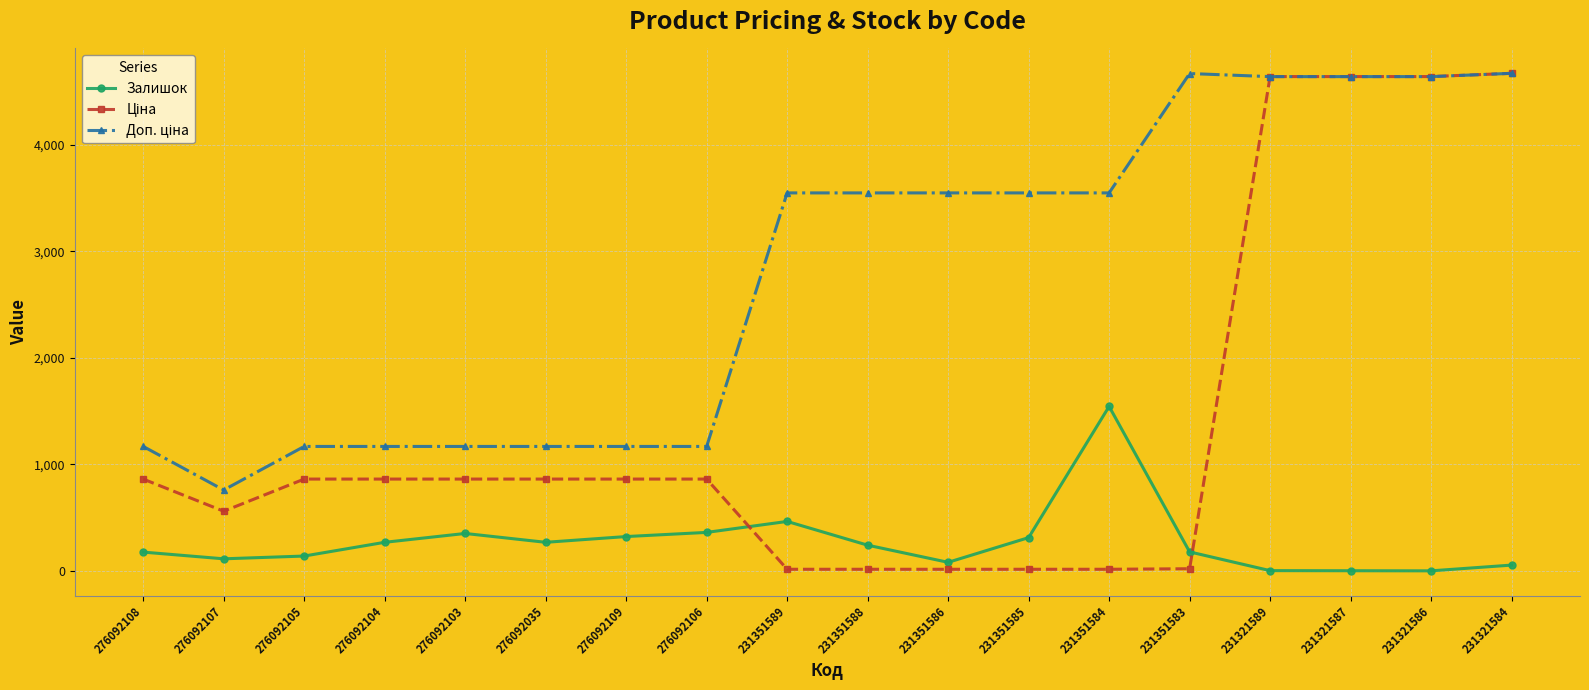

What is the difference between the highest and lowest values at 276092035?

900.2